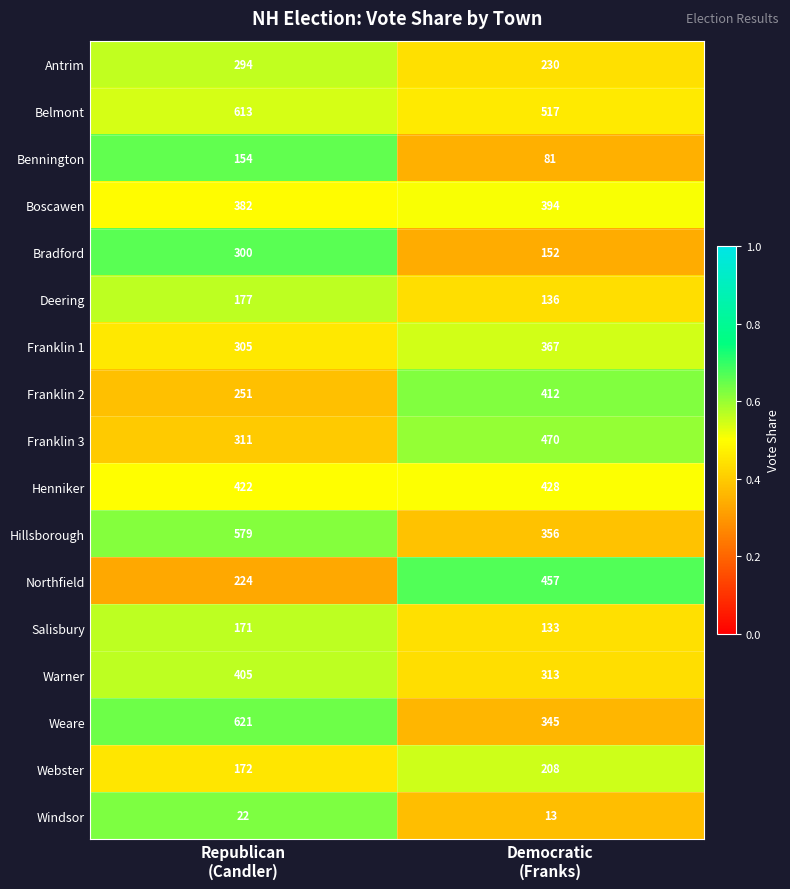

Which series has the widest spread of values?

Weare